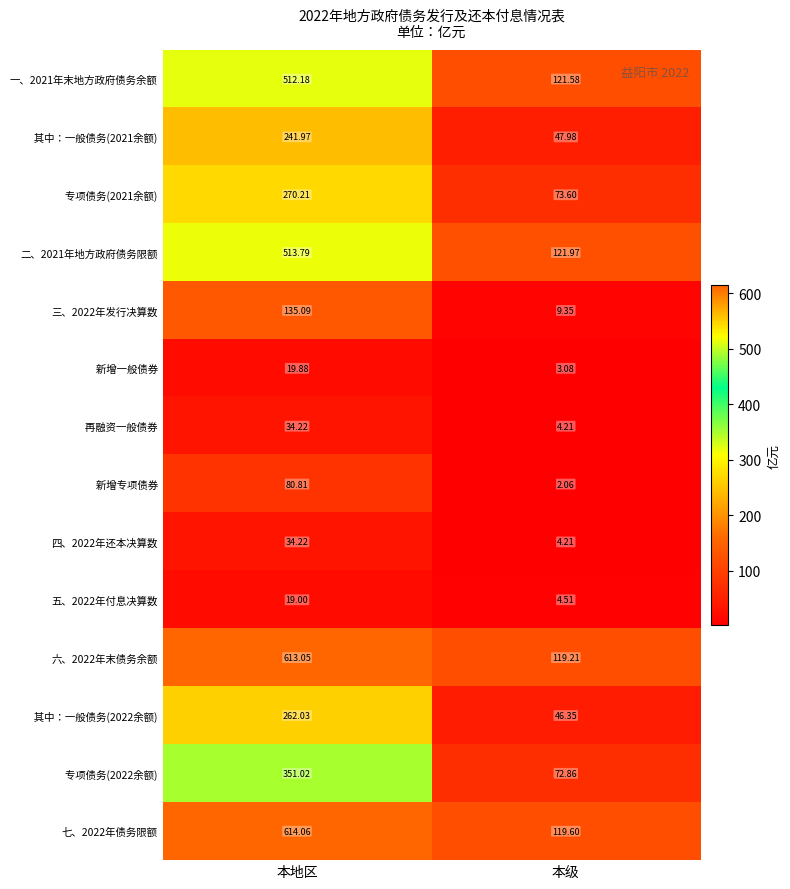

At which label is 一、2021年末地方政府债务余额 closest to 316?

本级